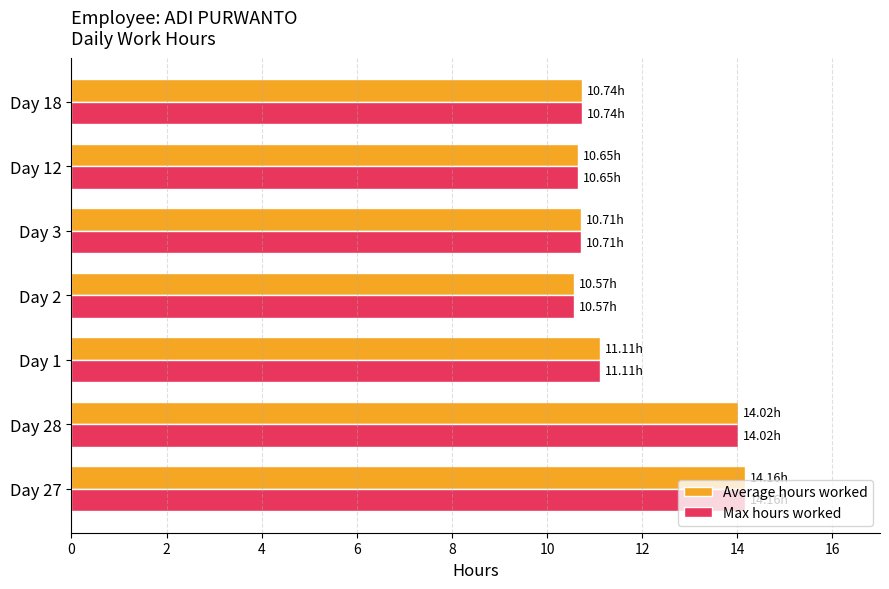

What is the difference between the Max hours worked values at Day 3 and Day 28?

3.3